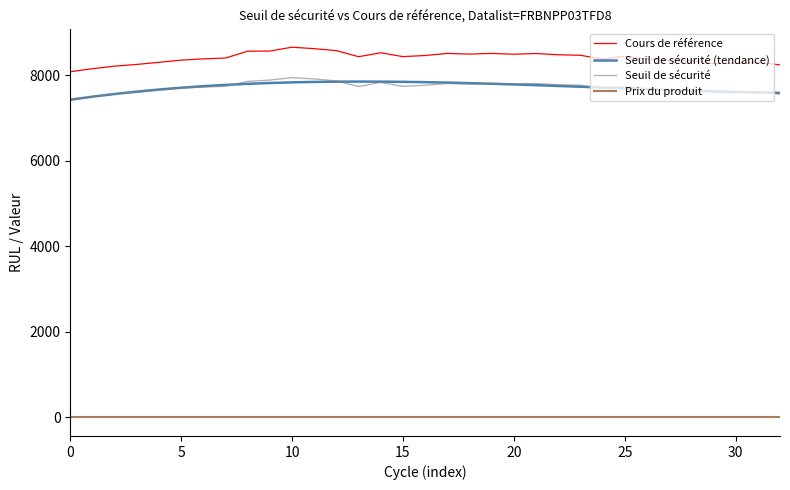

How many lines are shown in the chart?

4